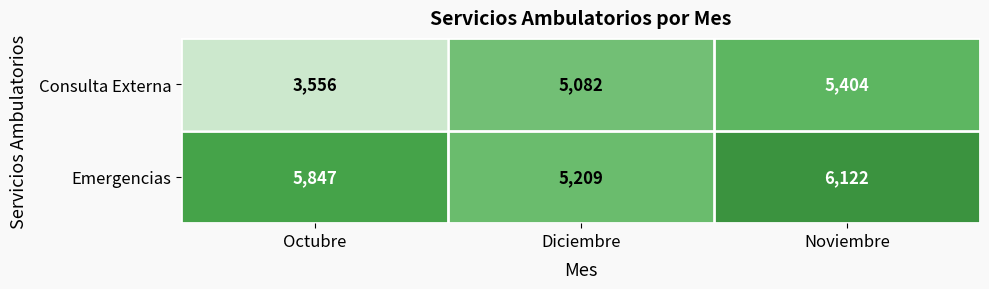

What is the average value of the Emergencias series?

5726